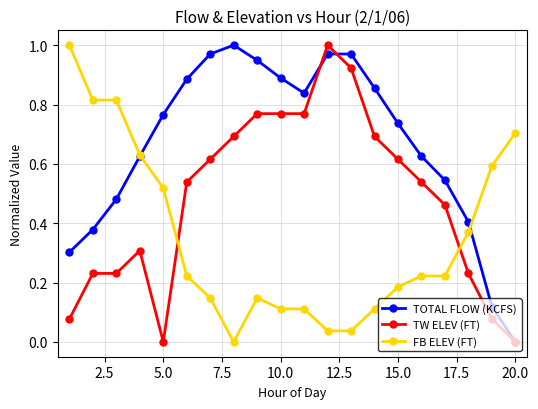

Rank the series by their average value, from lowest to highest.

FB ELEV (FT), TW ELEV (FT), TOTAL FLOW (KCFS)